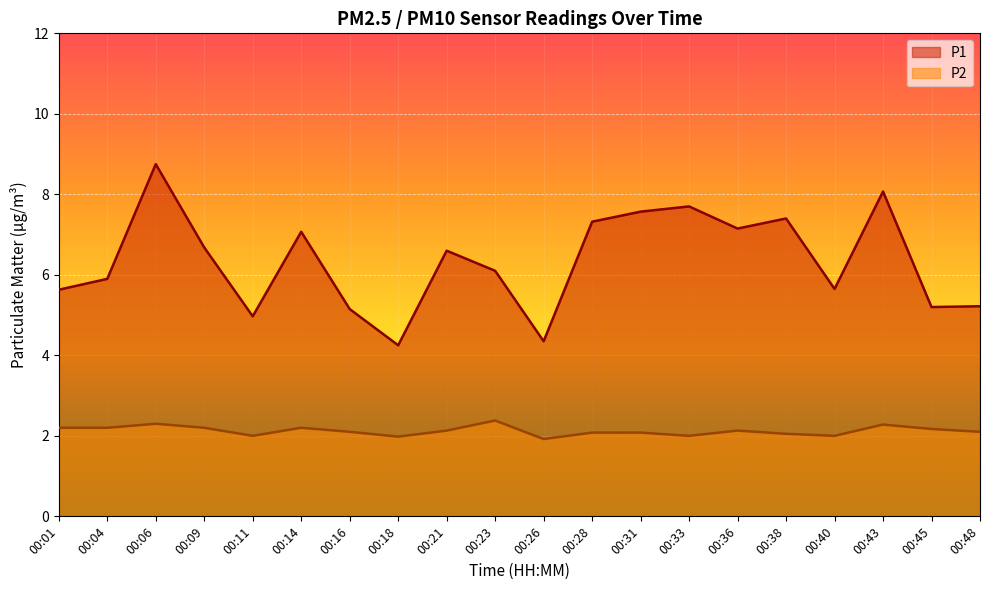

What is the value of the P2 point at the 19th from the left?

2.2